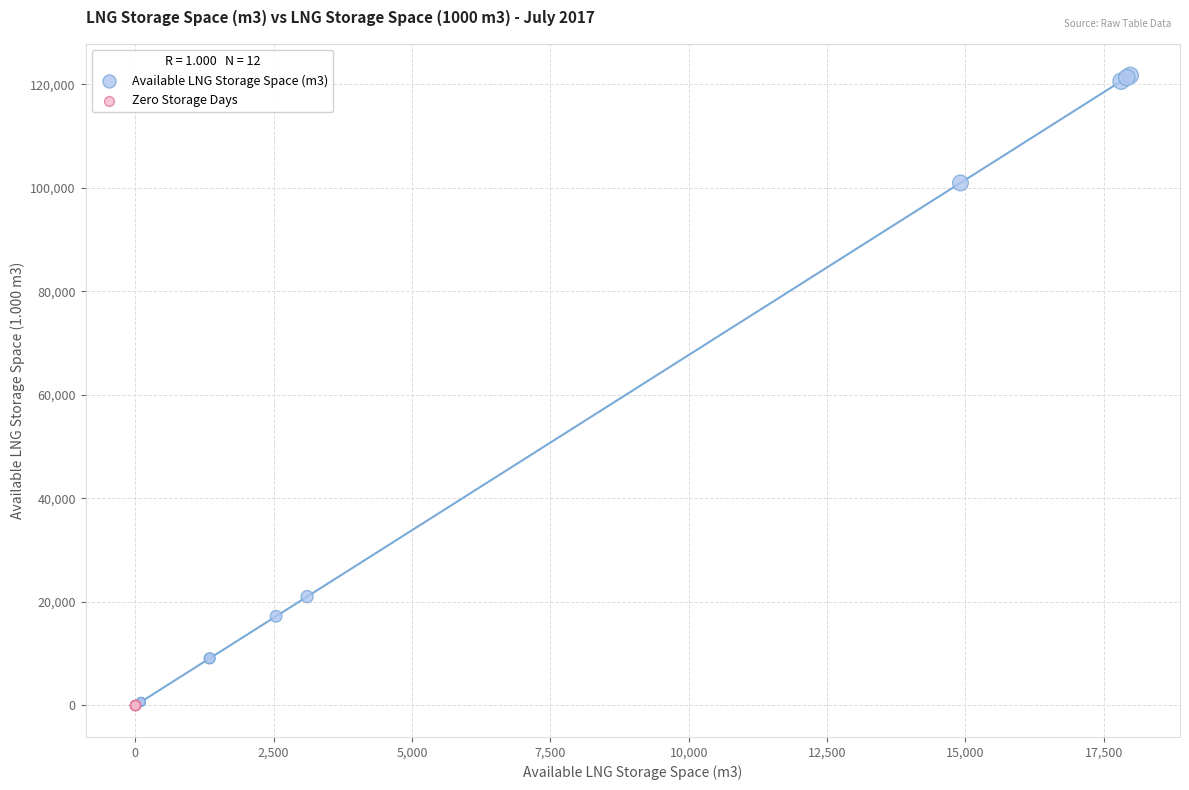

Which series reaches the maximum Y coordinate?

Available LNG Storage Space (m3)